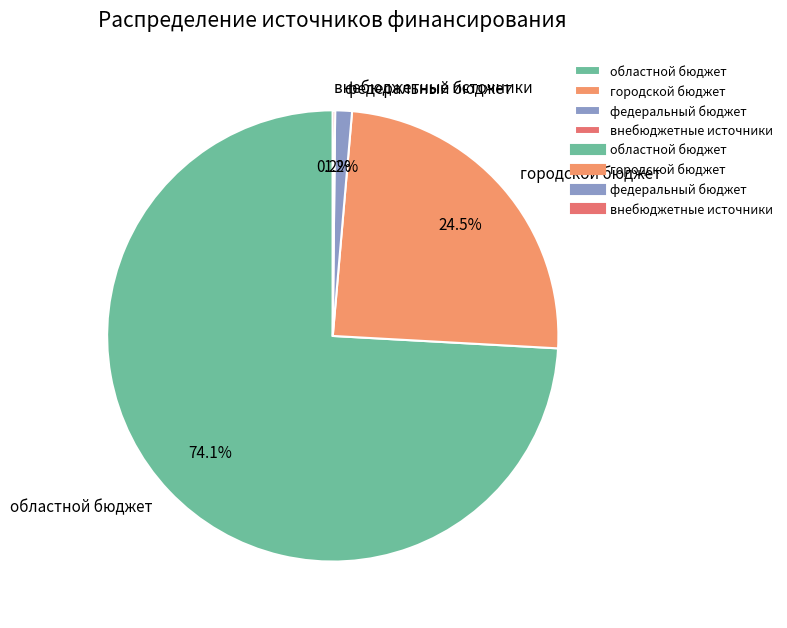

Is there any slice that represents more than half of the pie?

Yes